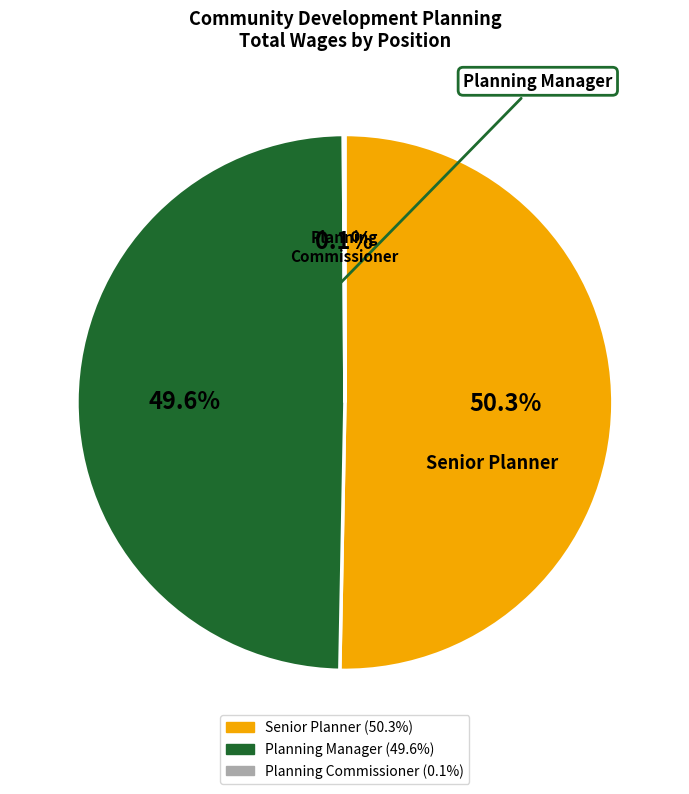

Is there a majority slice in this chart?

Yes